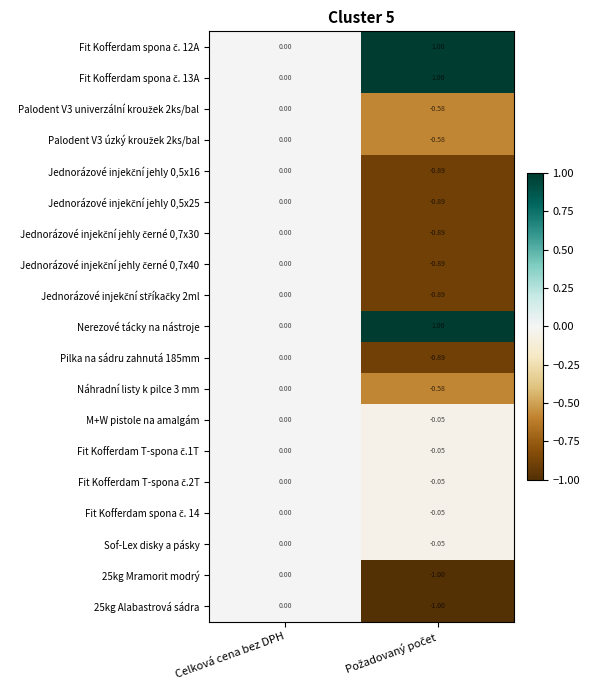

At which category is the sum across all series the highest?

Celková cena bez DPH